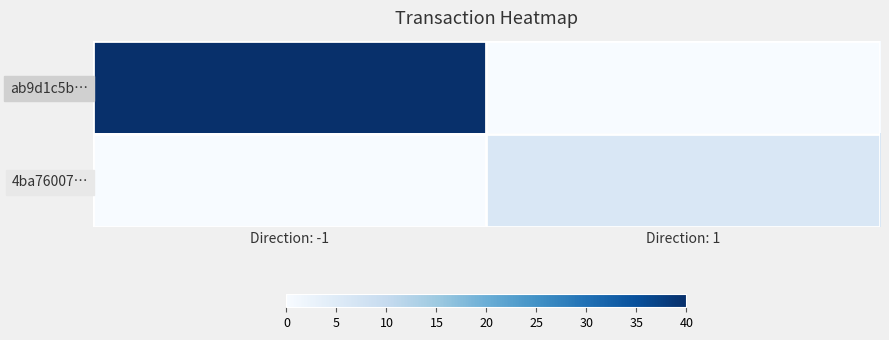

Which series has the widest spread of values?

ab9d1c5b…